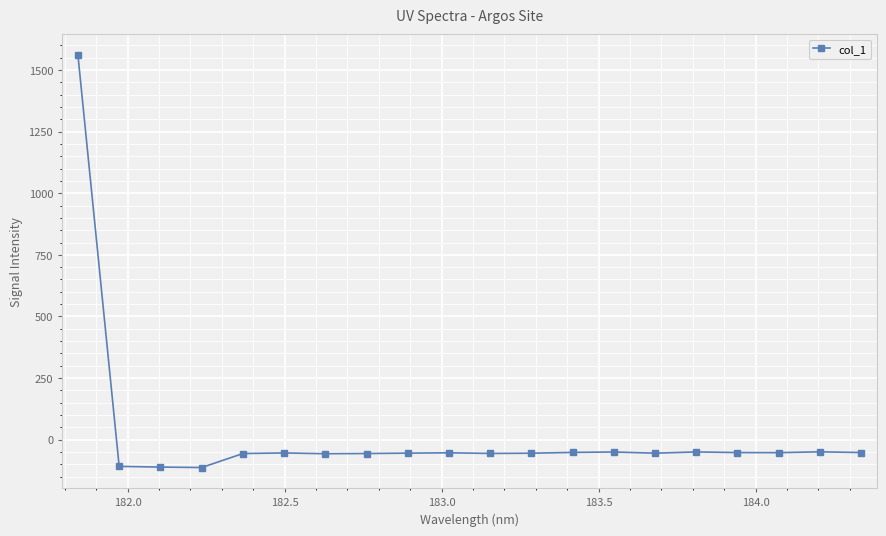

What is the greatest value displayed?

1562.0